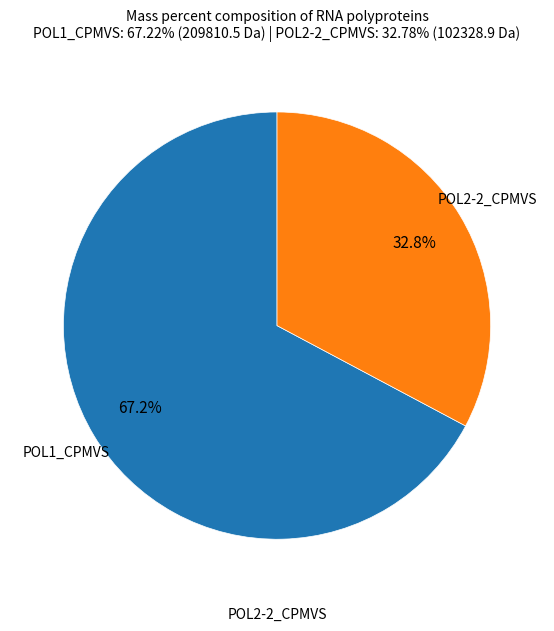

Is there any slice that represents more than half of the pie?

Yes